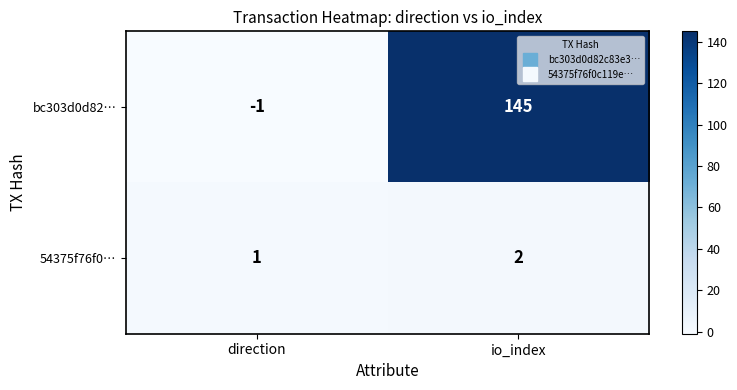

Between direction and io_index, which series saw the biggest shift?

bc303d0d82…